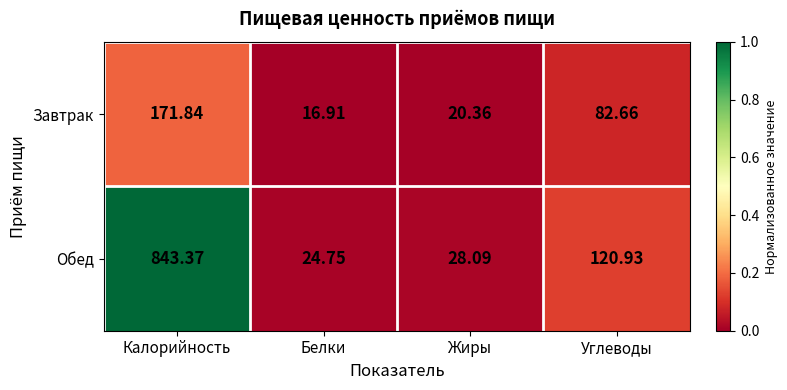

At which label does Завтрак first exceed 82?

Калорийность